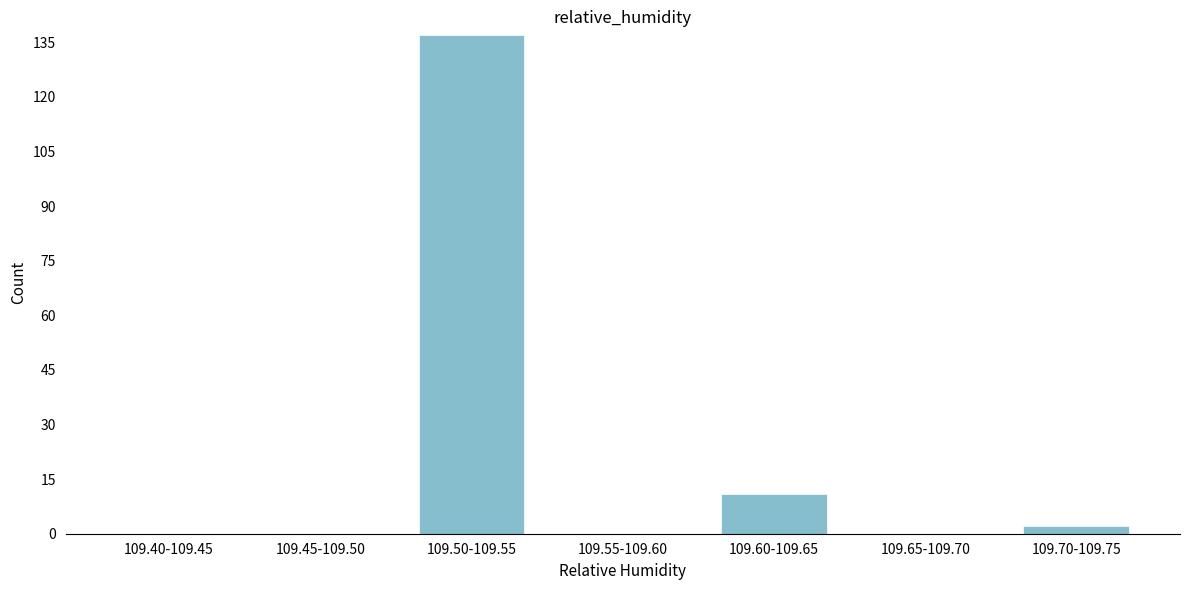

Reading left to right, transcribe all the data shown in this chart.

109.40-109.45=0	109.45-109.50=0	109.50-109.55=137	109.55-109.60=0	109.60-109.65=11	109.65-109.70=0	109.70-109.75=2